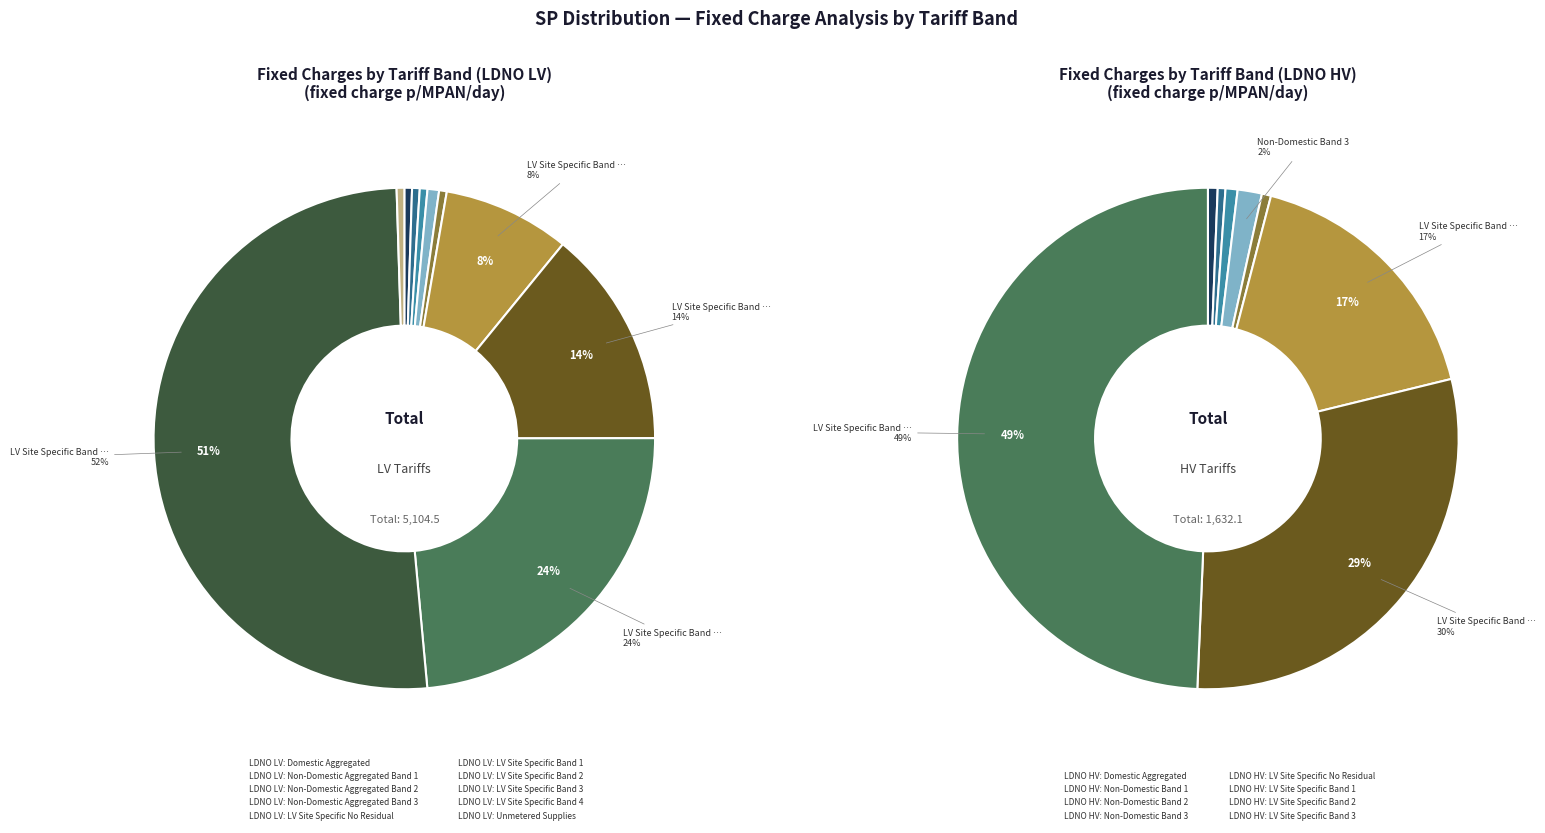

Which category accounts for the majority?

LDNO LV: LV Site Specific Band 4